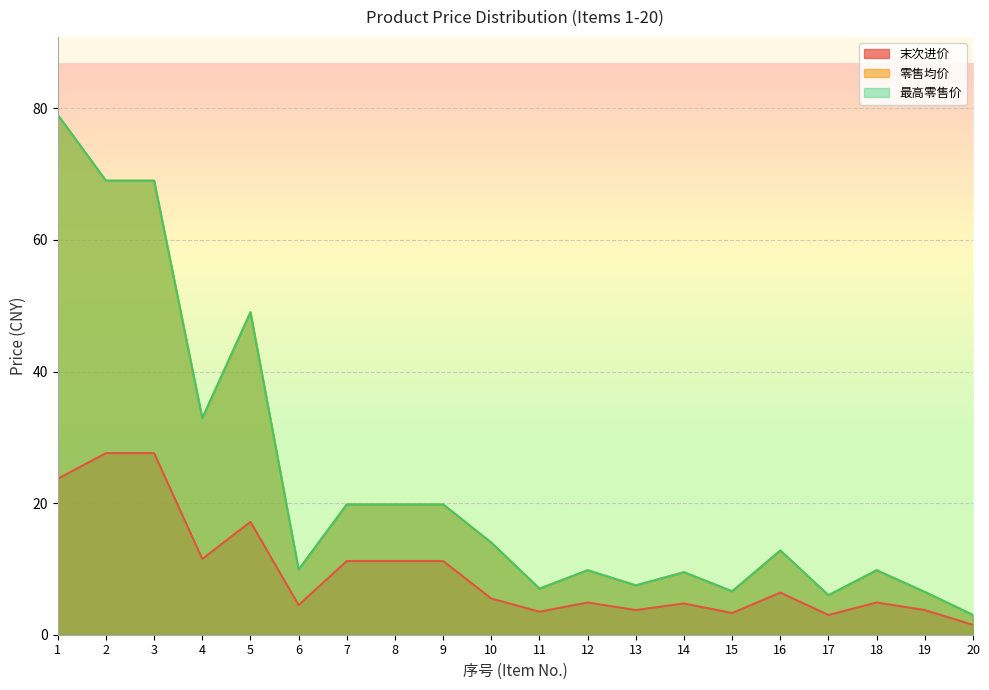

What are all the series names shown in the legend?

末次进价, 零售均价, 最高零售价